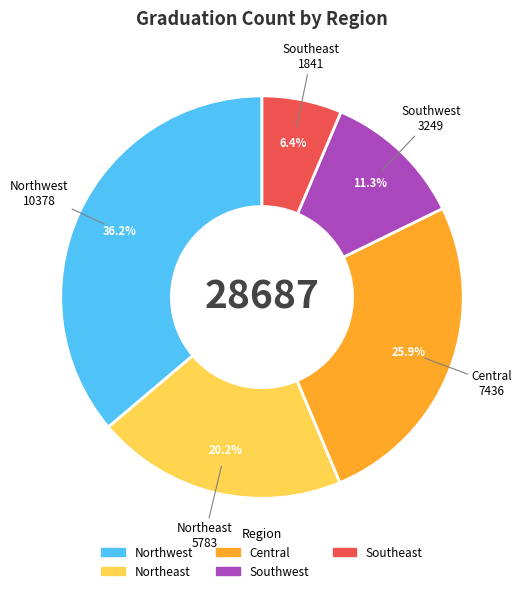

To the nearest percent, what is the difference between the largest and smallest slice percentages?

30%